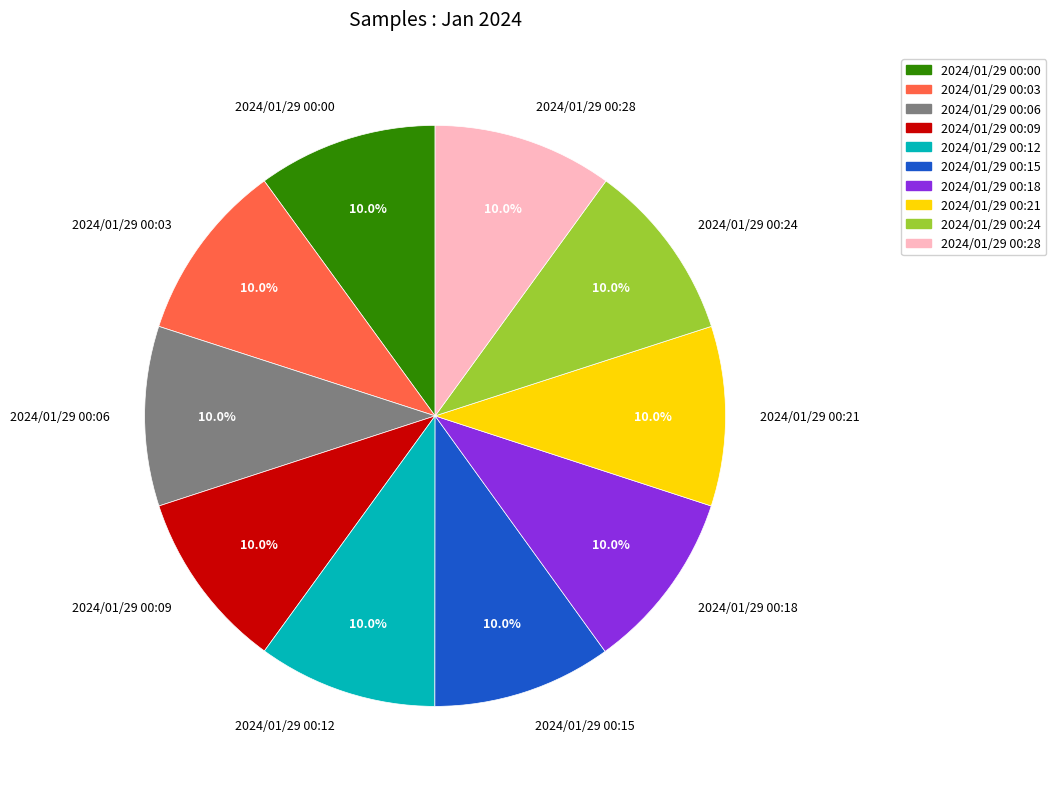

What is the ratio of the value at 2024/01/29 00:21 to the value at 2024/01/29 00:09?

1.0